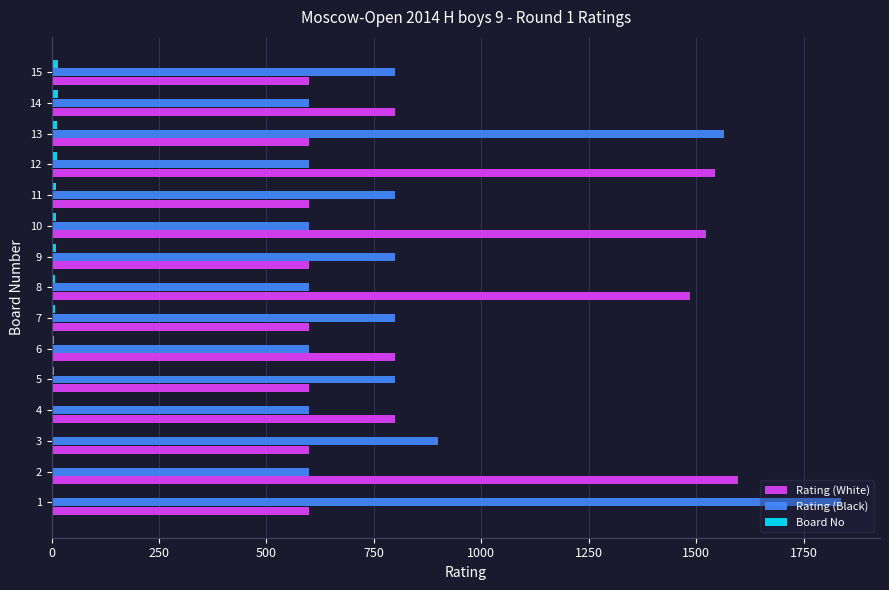

What is the maximum value shown in the chart?

1836